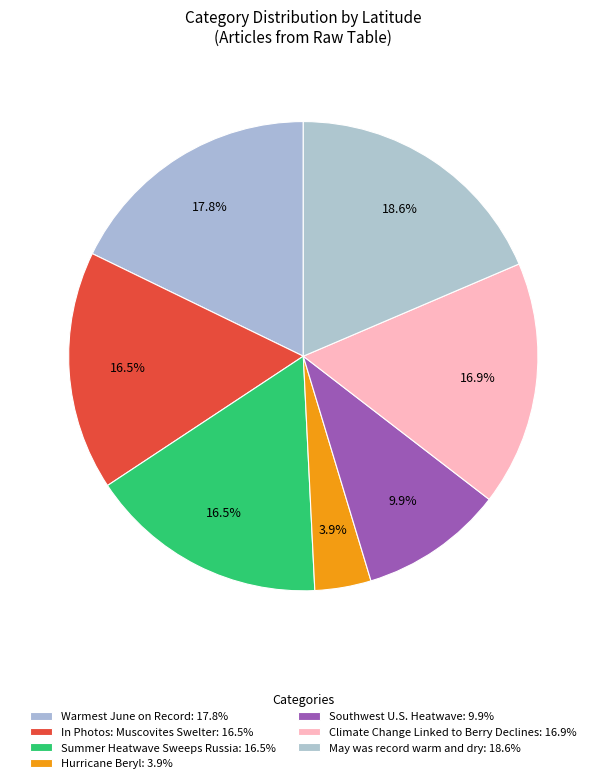

To the nearest percent, what percentage of the pie is Hurricane Beryl?

4%